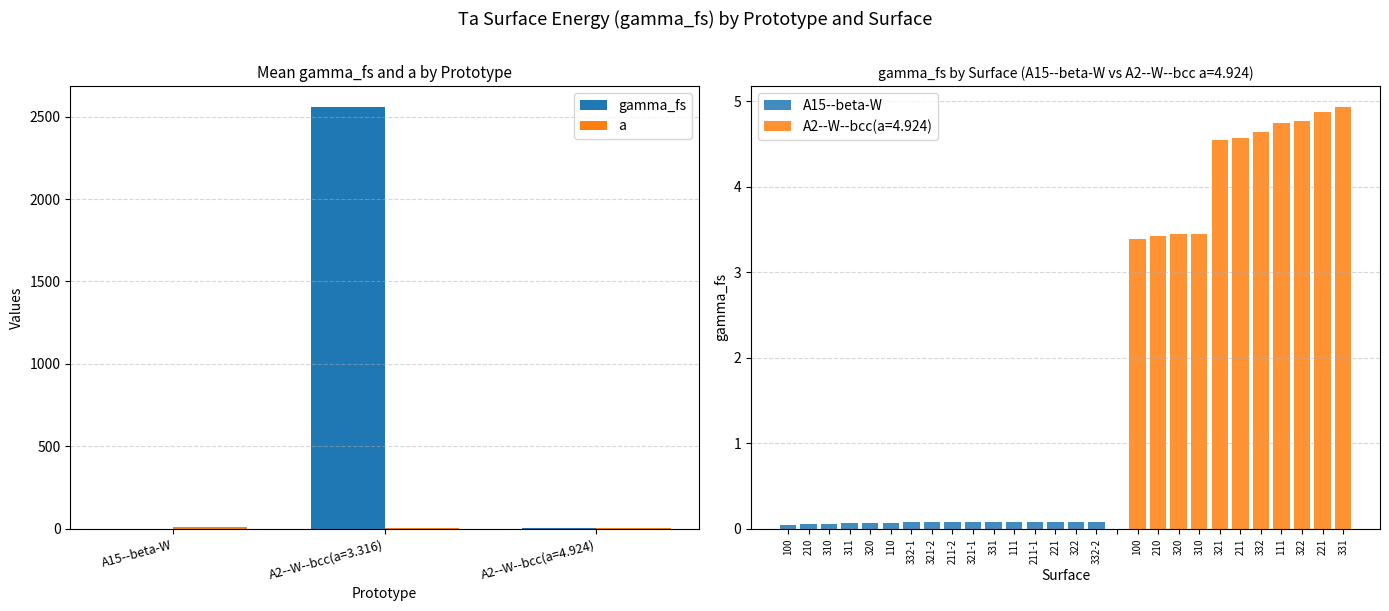

What is the highest value of the a series?

8.9